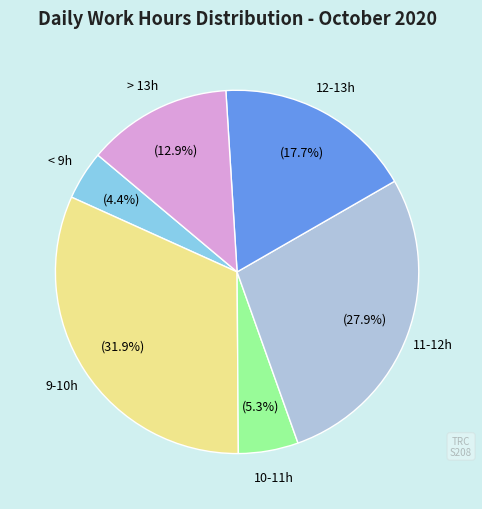

Count the number of slices in the pie.

6